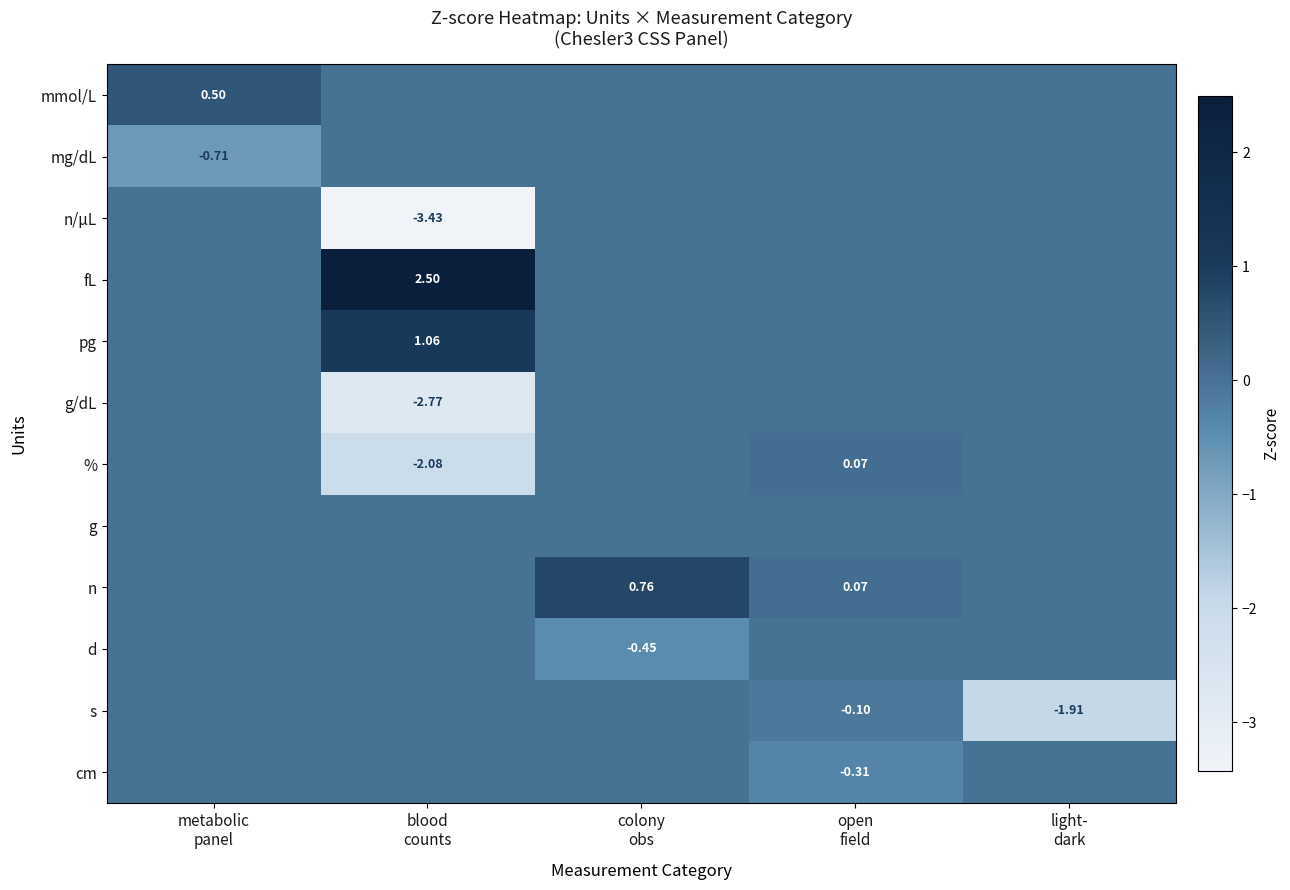

Between blood counts and light- dark, which series saw the biggest shift?

n/µL